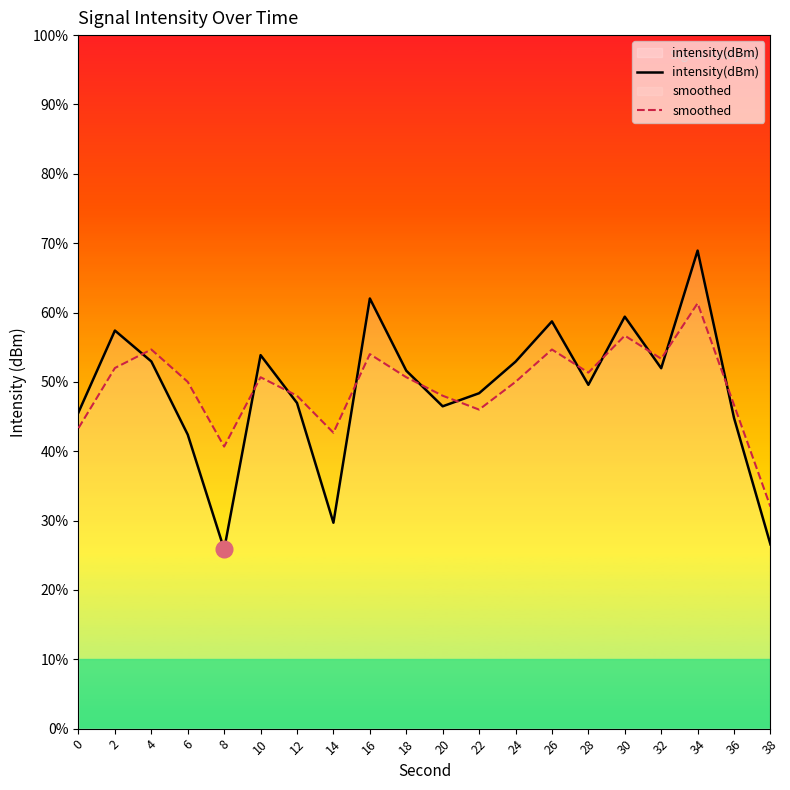

How many intersections are there between intensity(dBm) and smoothed?

11